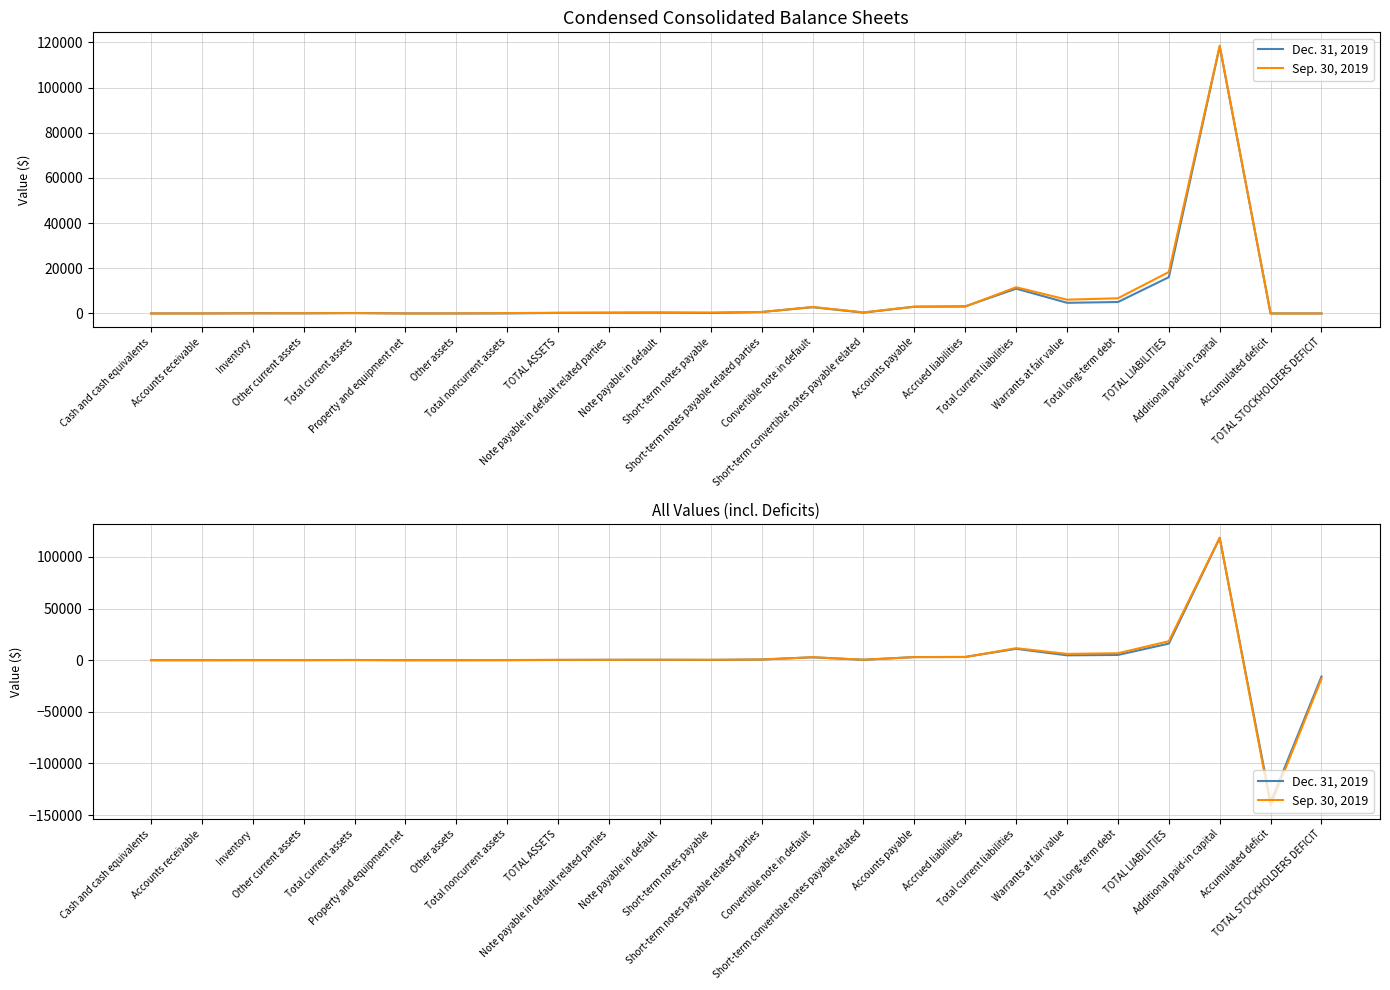

Is the value of Sep. 30, 2019 at TOTAL STOCKHOLDERS DEFICIT greater than the value of Dec. 31, 2019 at Total current liabilities?

No